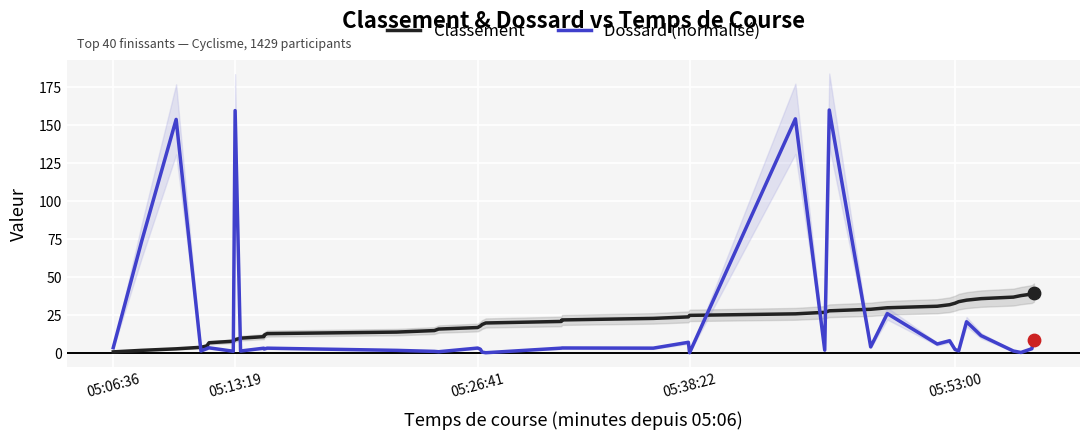

Which series has the largest total across all categories?

Dossard (normalisé)